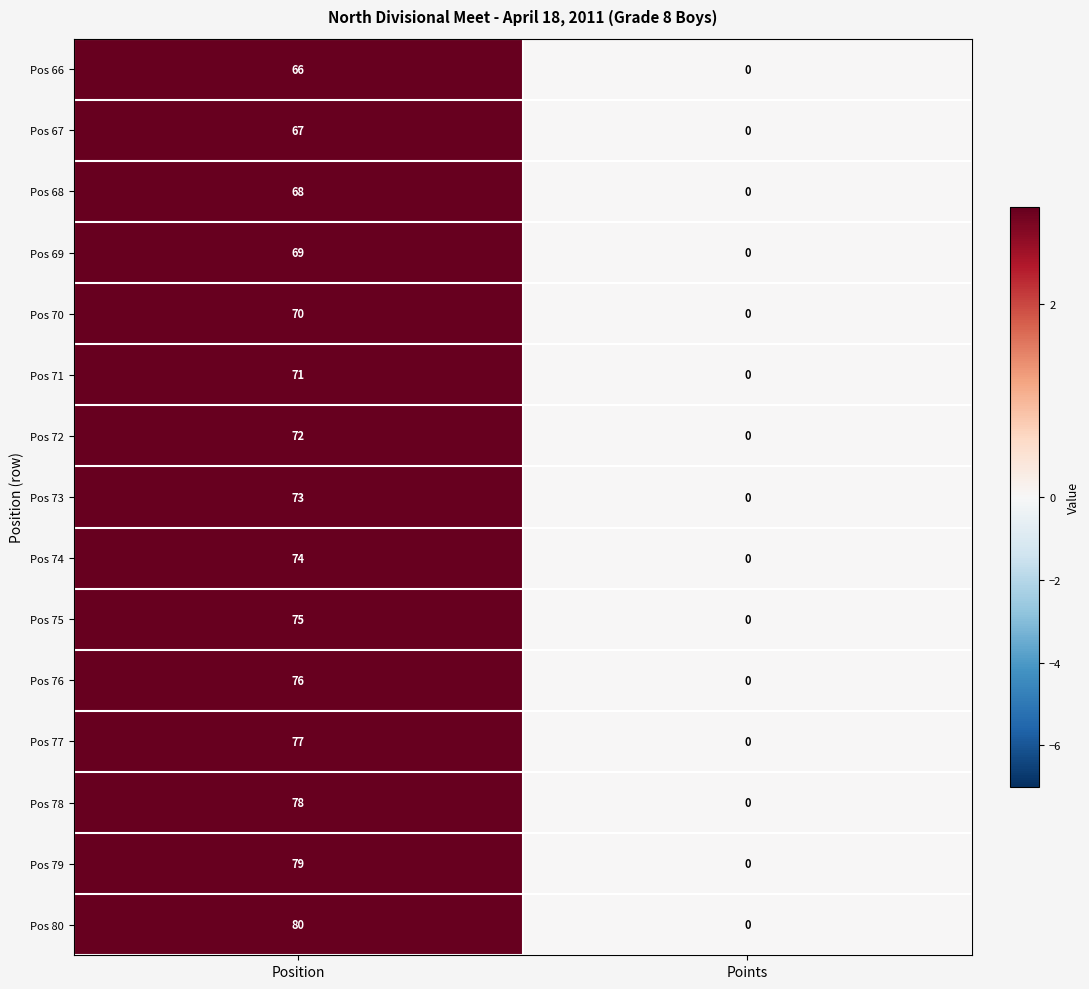

Reading left to right, list all the values displayed in this chart.

Pos 66: 66	0
Pos 67: 67	0
Pos 68: 68	0
Pos 69: 69	0
Pos 70: 70	0
Pos 71: 71	0
Pos 72: 72	0
Pos 73: 73	0
Pos 74: 74	0
Pos 75: 75	0
Pos 76: 76	0
Pos 77: 77	0
Pos 78: 78	0
Pos 79: 79	0
Pos 80: 80	0